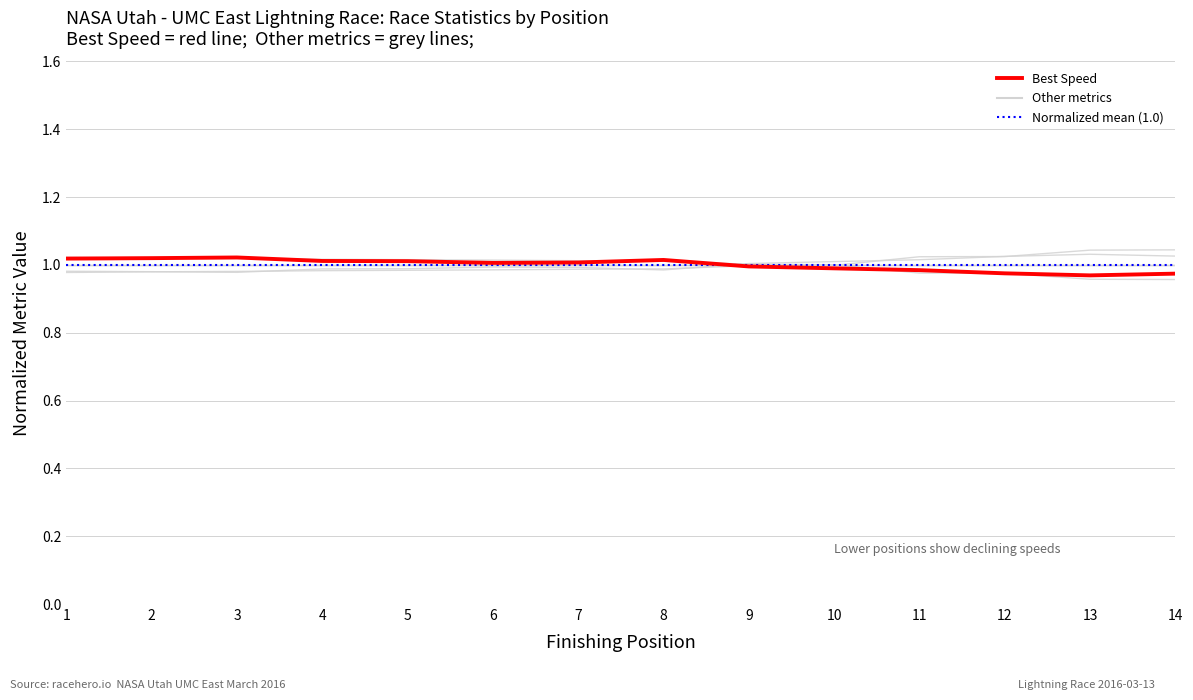

The value of Average Speed at 12 is 0.4. True or false?

False